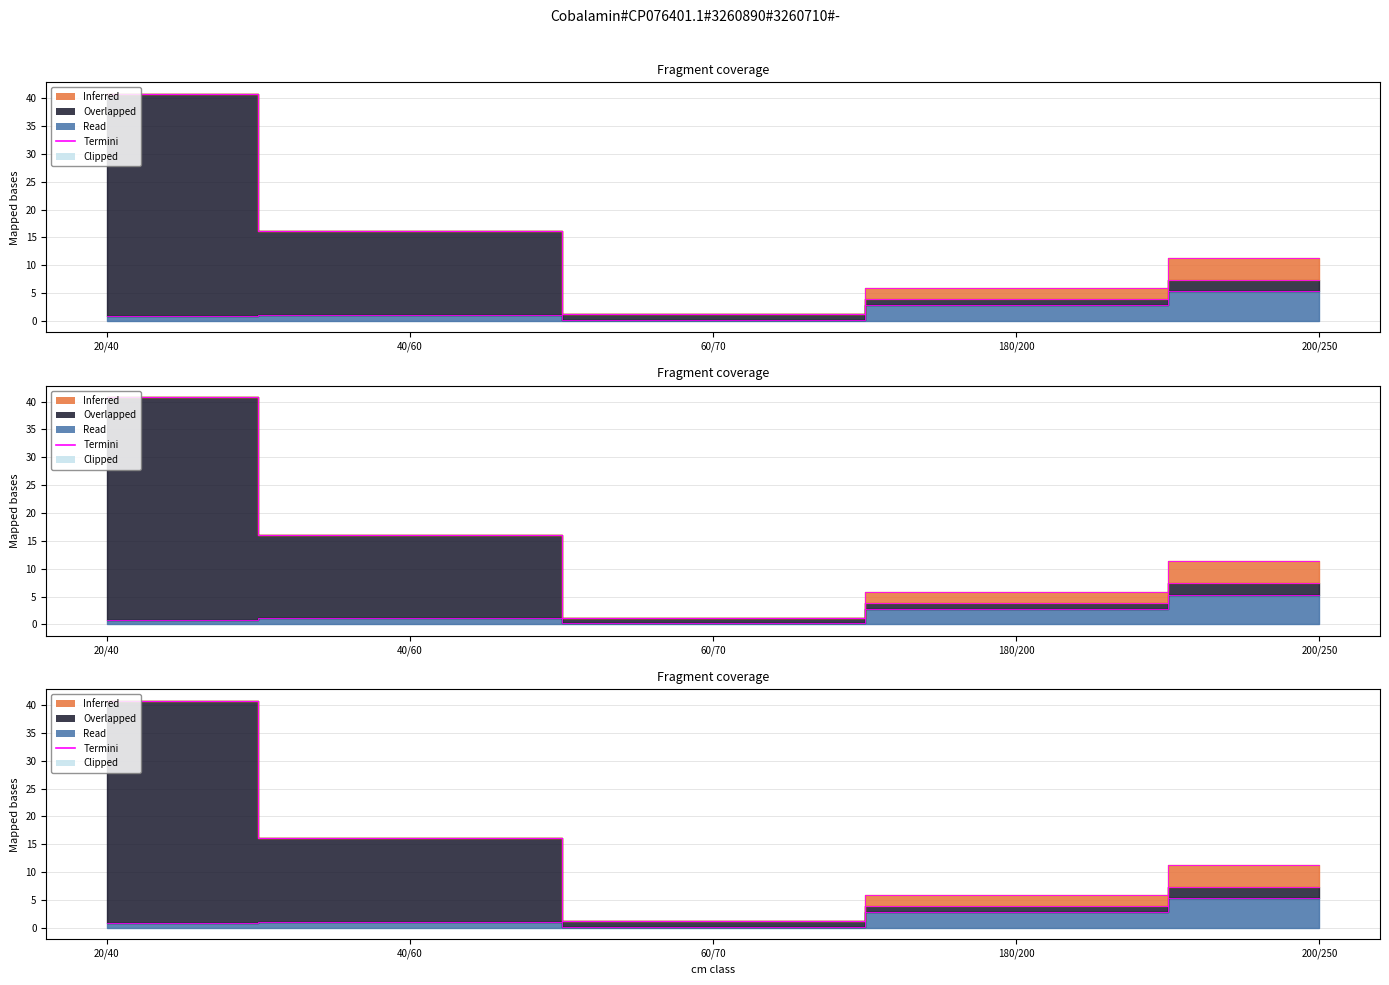

At which category does the chart reach its peak across all series?

20/40